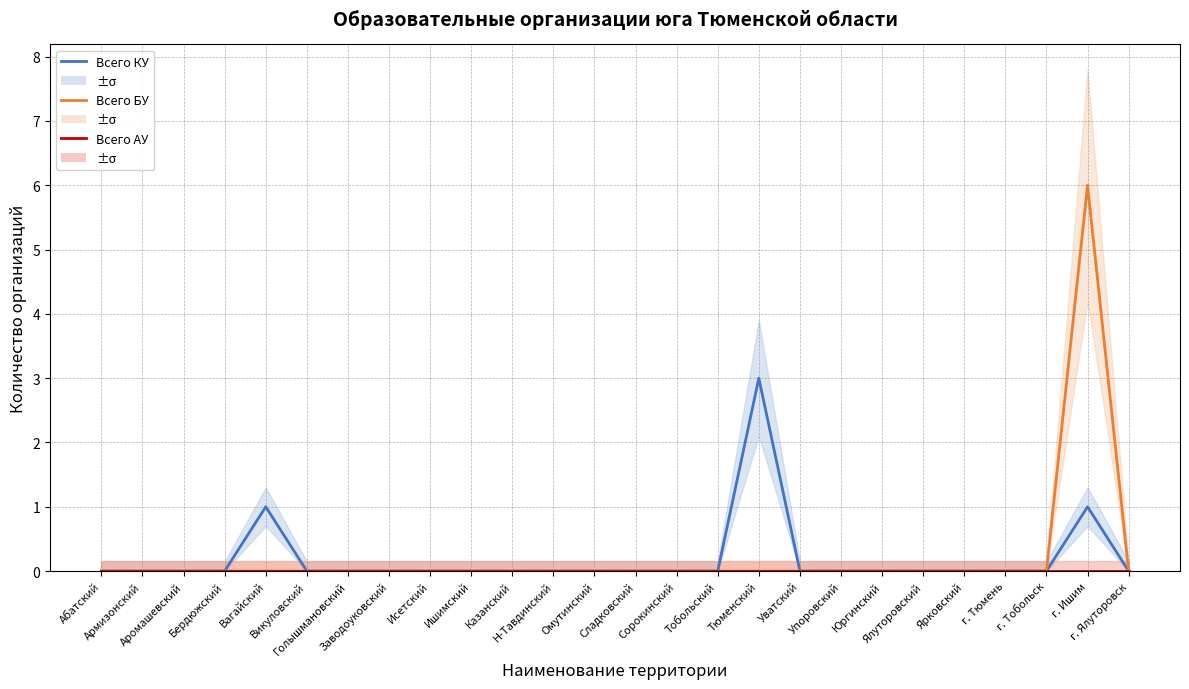

Is this an area chart (filled region under the line)?

No